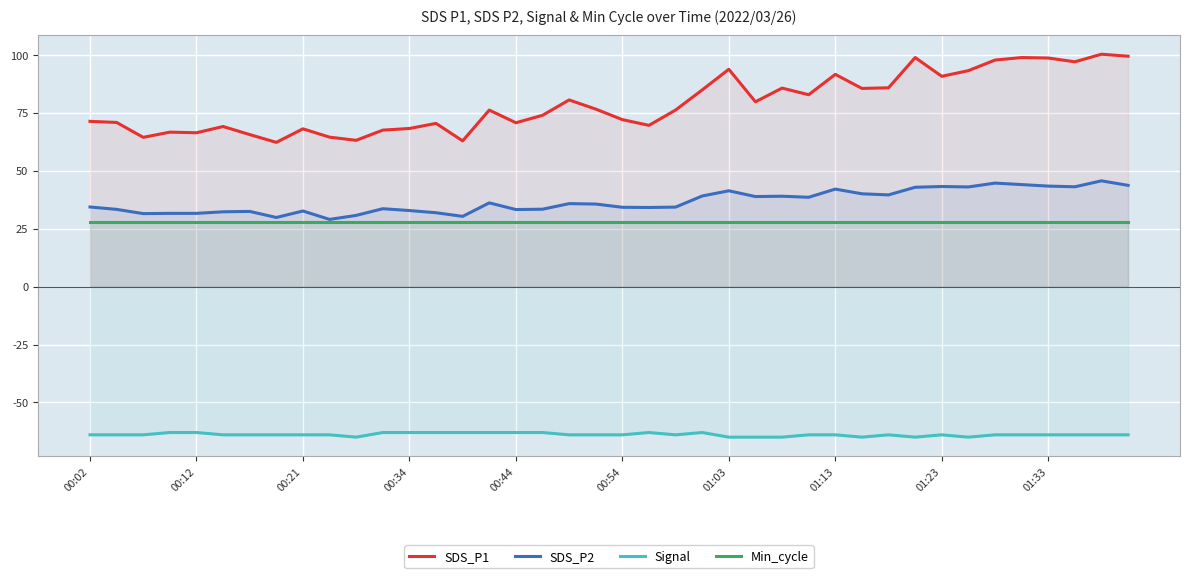

Reading right to left, list all the values displayed in this chart.

SDS_P1: 99.5	100.3	97.1	98.7	98.9	97.8	93.2	90.8	98.9	85.8	85.6	91.7	82.8	85.7	79.8	93.8	84.9	76.2	69.6	72.1	76.7	80.6	74.0	70.8	76.2	62.9	70.5	68.3	67.6	63.2	64.5	68.1	62.3	65.7	69.1	66.4	66.7	64.5	70.9	71.3
SDS_P2: 43.7	45.7	43.1	43.4	44.0	44.7	43.0	43.2	42.9	39.6	40.1	42.1	38.6	39.0	38.9	41.4	39.1	34.3	34.2	34.2	35.6	35.8	33.4	33.3	36.1	30.3	31.9	32.9	33.6	30.8	29.0	32.6	29.9	32.5	32.3	31.6	31.6	31.5	33.4	34.4
Signal: -64.0	-64.0	-64.0	-64.0	-64.0	-64.0	-65.0	-64.0	-65.0	-64.0	-65.0	-64.0	-64.0	-65.0	-65.0	-65.0	-63.0	-64.0	-63.0	-64.0	-64.0	-64.0	-63.0	-63.0	-63.0	-63.0	-63.0	-63.0	-63.0	-65.0	-64.0	-64.0	-64.0	-64.0	-64.0	-63.0	-63.0	-64.0	-64.0	-64.0
Min_cycle: 28.0	28.0	28.0	28.0	28.0	28.0	28.0	28.0	28.0	28.0	28.0	28.0	28.0	28.0	28.0	28.0	28.0	28.0	28.0	28.0	28.0	28.0	28.0	28.0	28.0	28.0	28.0	28.0	28.0	28.0	28.0	28.0	28.0	28.0	28.0	28.0	28.0	28.0	28.0	28.0